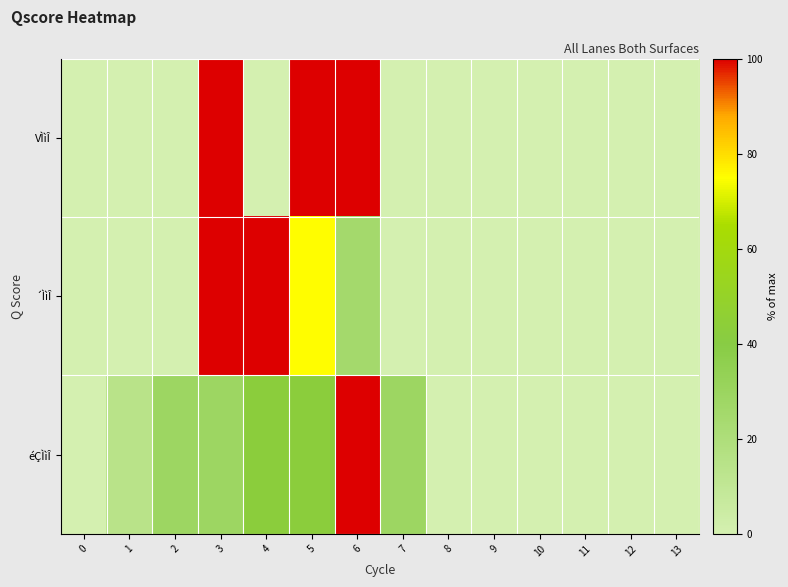

At 10, list the series in order from largest to smallest.

VÌìÎ, ´ÌìÎ, éÇÌìÎ